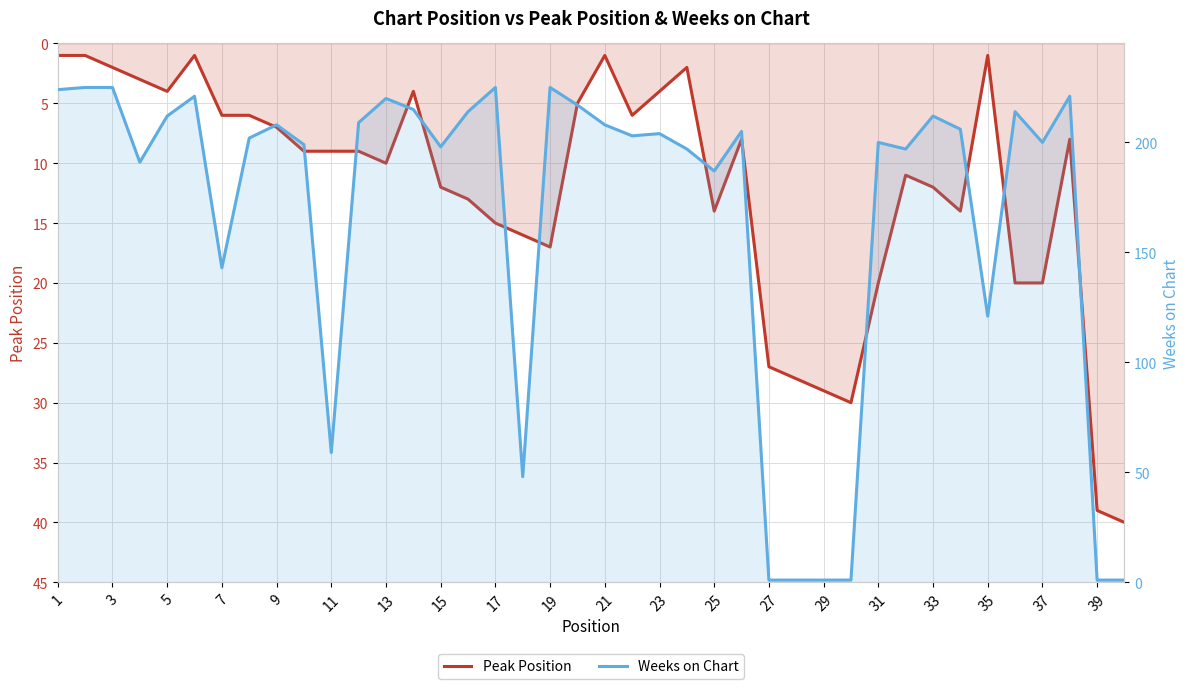

Which series changed the most between 13 and 29?

Weeks on Chart